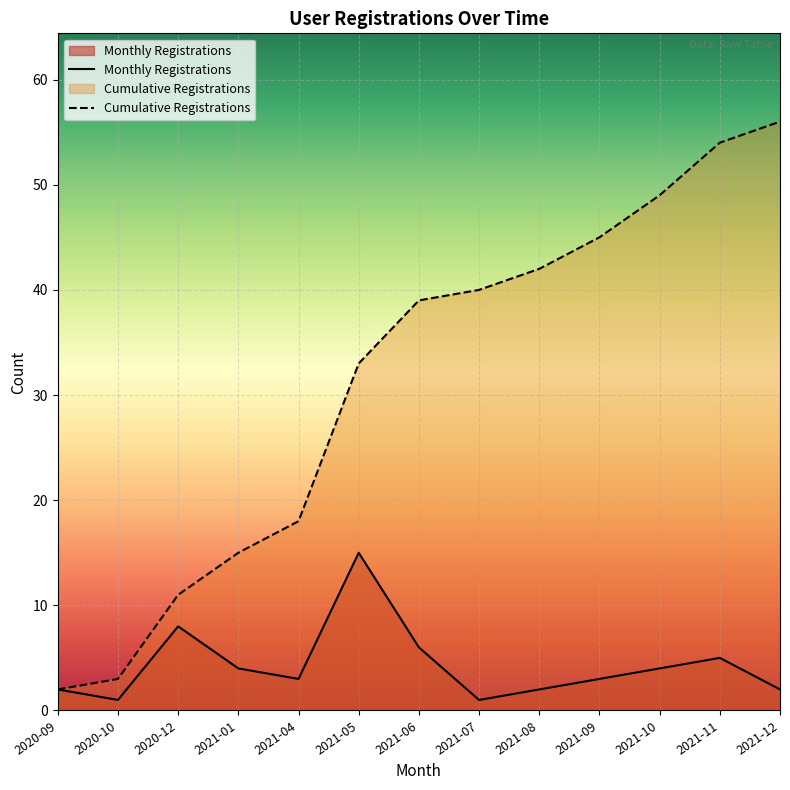

How many lines are shown in the chart?

2